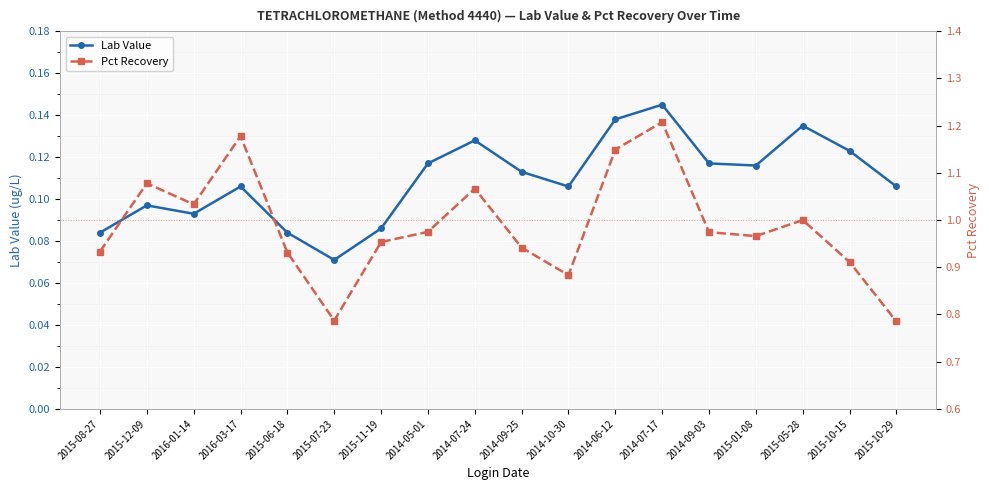

What is the smallest value displayed?

0.1